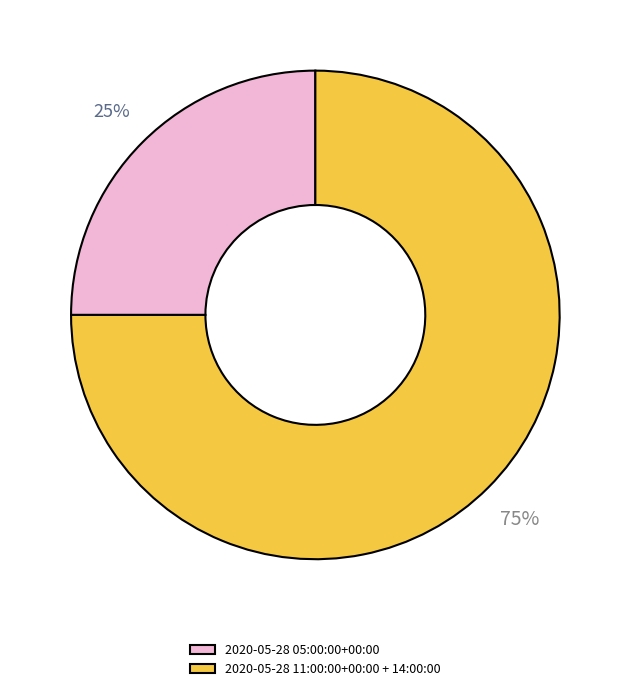

To the nearest percent, what is the average slice percentage?

50%